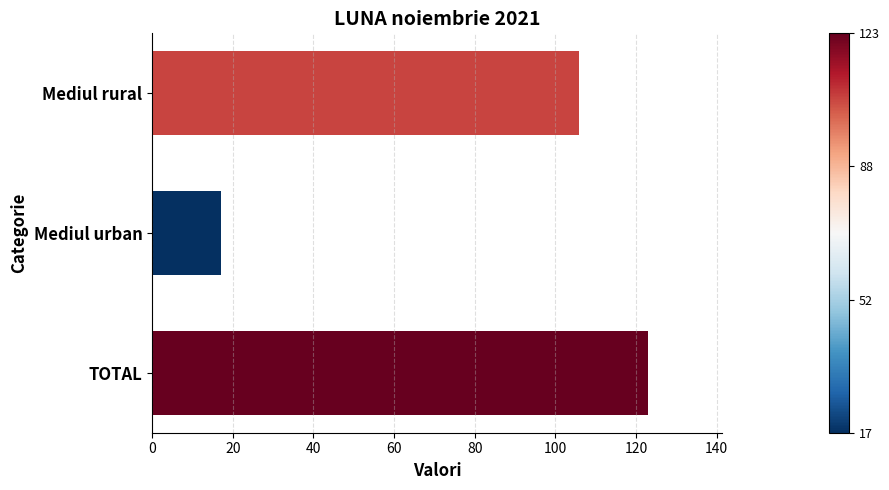

What is the difference between the values at TOTAL and Mediul urban?

106